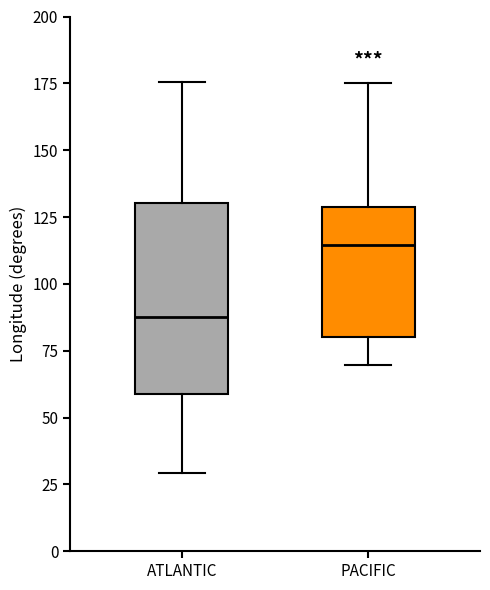

Comparing the boxes themselves (not the whiskers), which one is the tallest?

ATLANTIC